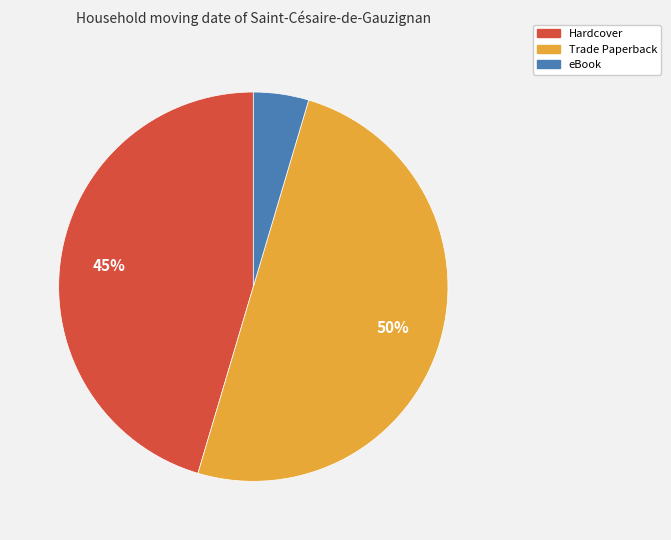

To the nearest percent, what is the difference between the largest and smallest slice percentages?

45%